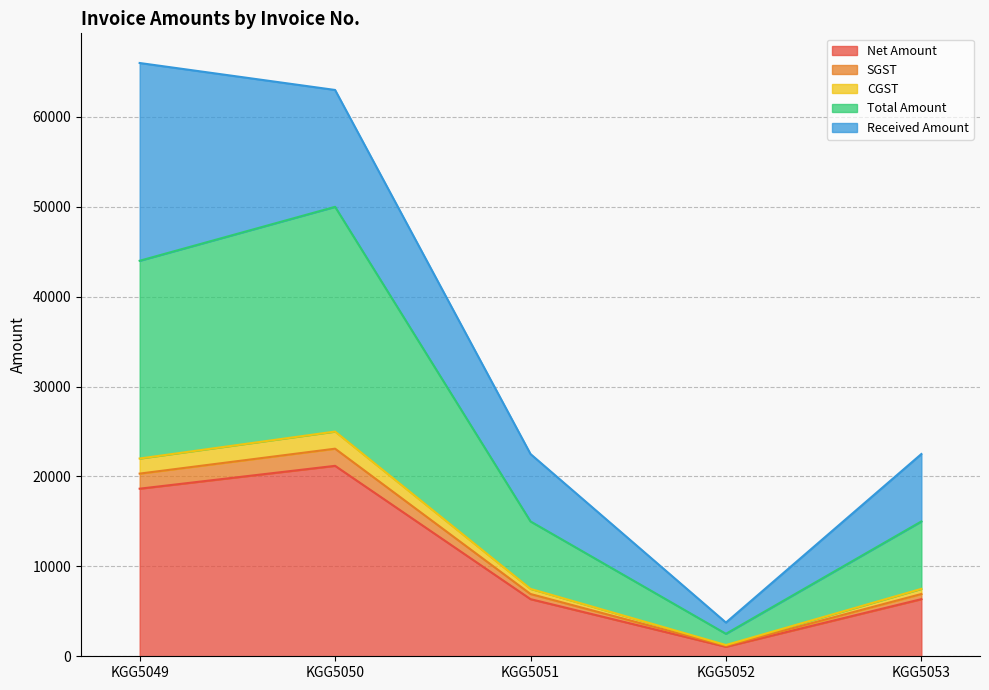

In CGST, how many points are lower than both neighbors (excluding endpoints)?

1